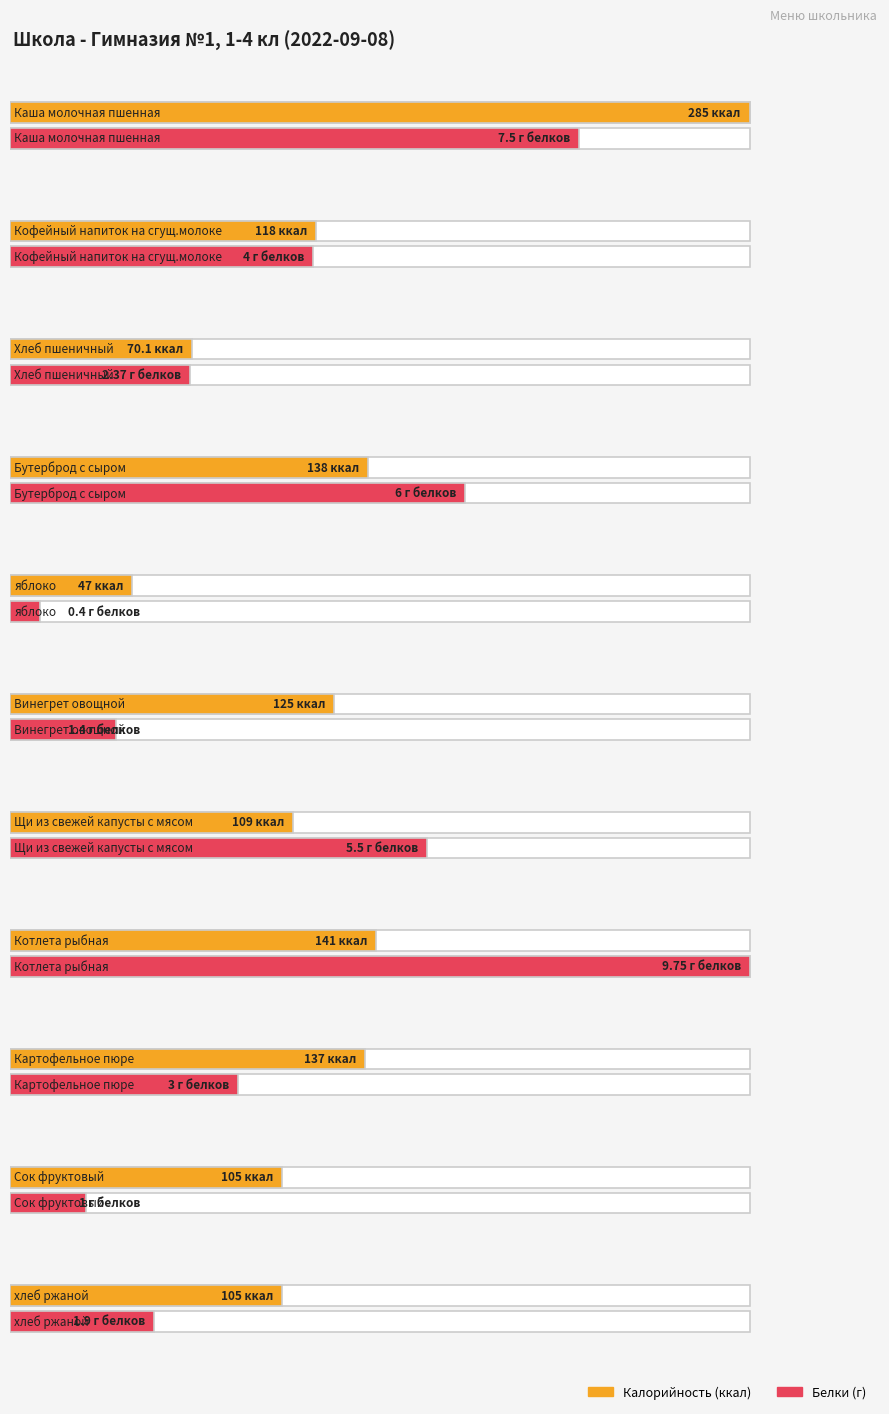

The Белки series shows 0.9 at Картофельное пюре. True or false?

False